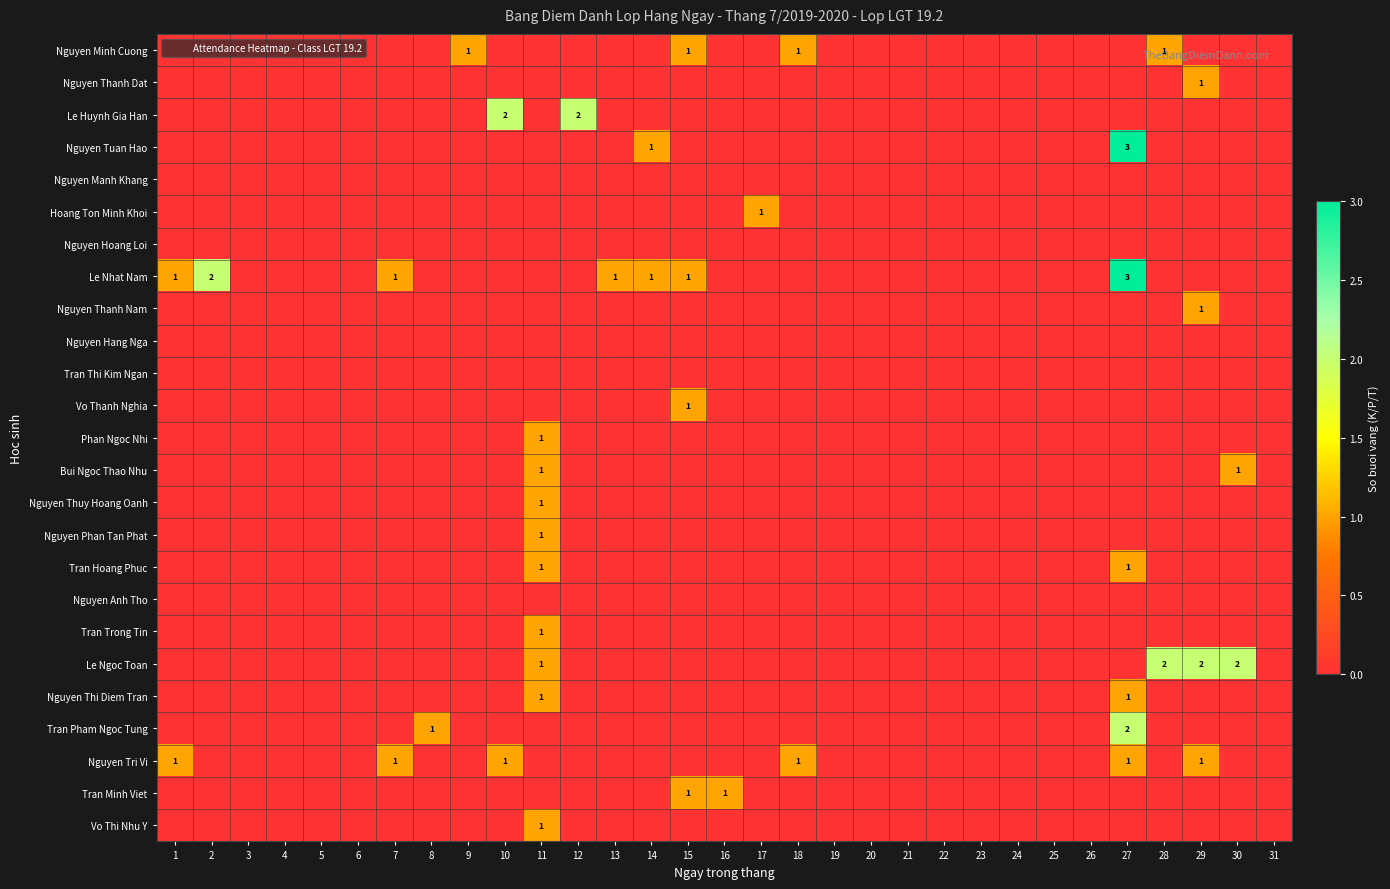

What is the spread (max minus min) of values at 1?

1